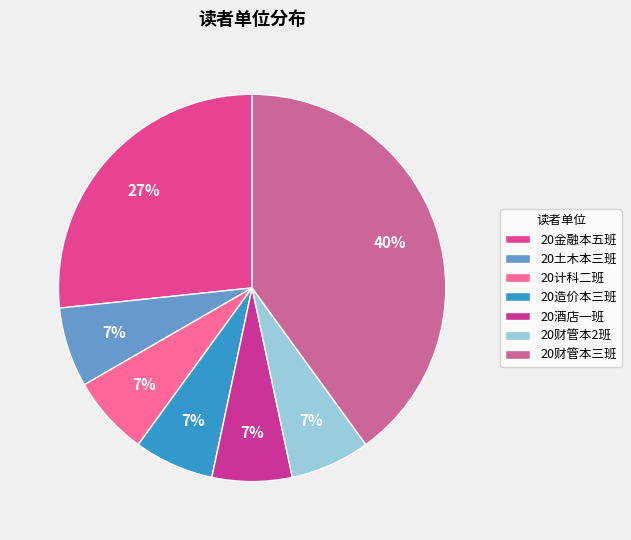

What is the largest slice in the pie chart?

20财管本三班